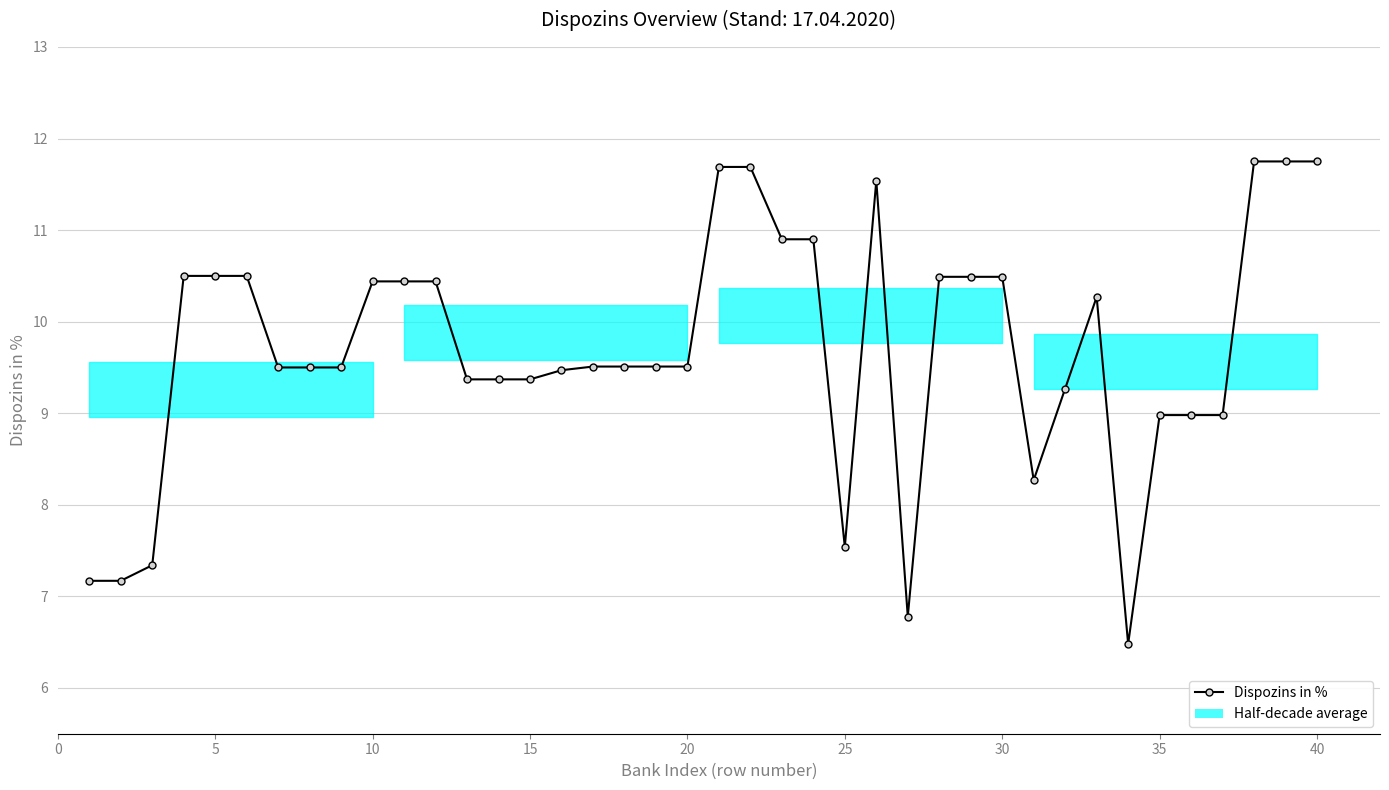

True or false: the data has more than 1 interior local peaks.

True